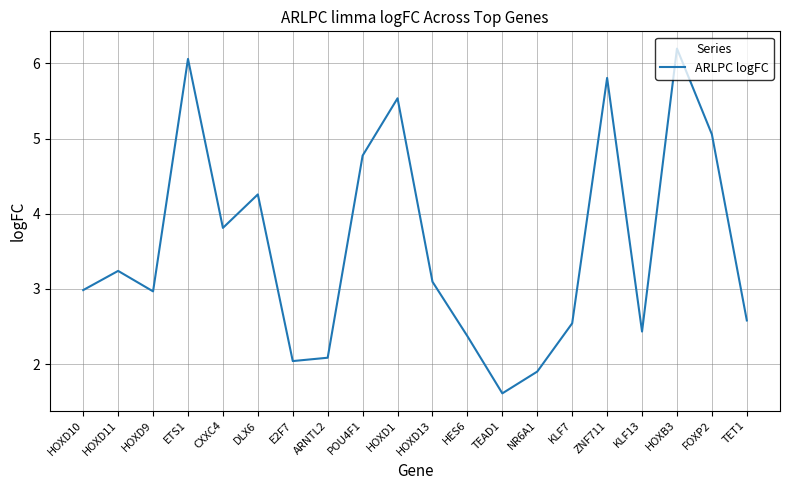

What is the change in value from HOXD9 to ZNF711?

+2.8